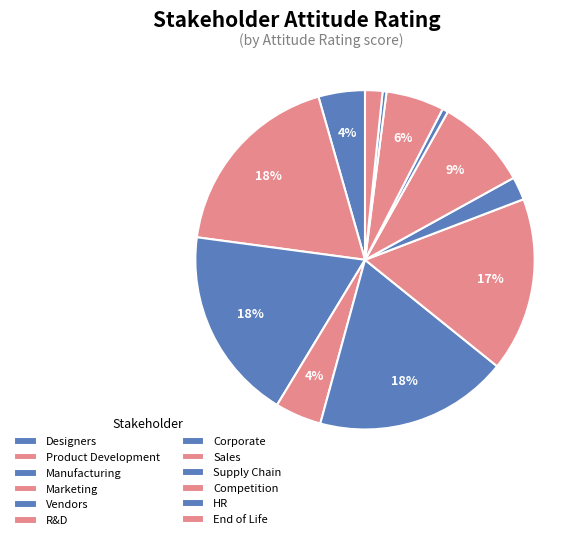

Is it true that Manufacturing is 18% of the pie?

True